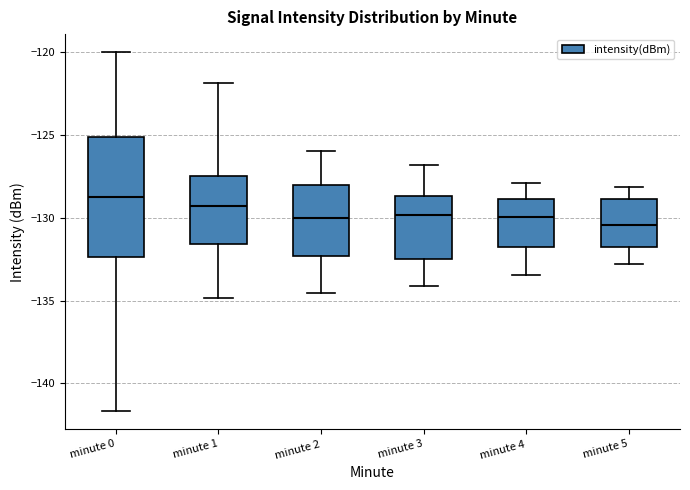

Reading left to right, read every box against the y-axis: the position of its median line, the range the box covers, and the ends of its whiskers. The values are not printed on the chart, so give them approximately, as read against the axis.

minute 0: median -129.0, box -132.5 to -125.0, whiskers -141.5 to -120.0
minute 1: median -129.5, box -131.5 to -127.5, whiskers -135.0 to -122.0
minute 2: median -130.0, box -132.5 to -128.0, whiskers -134.5 to -126.0
minute 3: median -130.0, box -132.5 to -128.5, whiskers -134.0 to -127.0
minute 4: median -130.0, box -132.0 to -129.0, whiskers -133.5 to -128.0
minute 5: median -130.5, box -132.0 to -129.0, whiskers -133.0 to -128.0